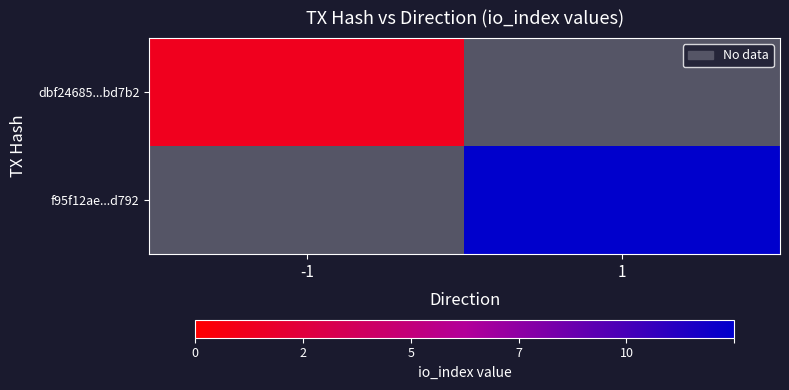

At direction, list the series in order from smallest to largest.

dbf24685534b4ef04c590c5d8447e38709bd7b2, f95f12ae684a60bf7adf2818608ea4aeca55d79